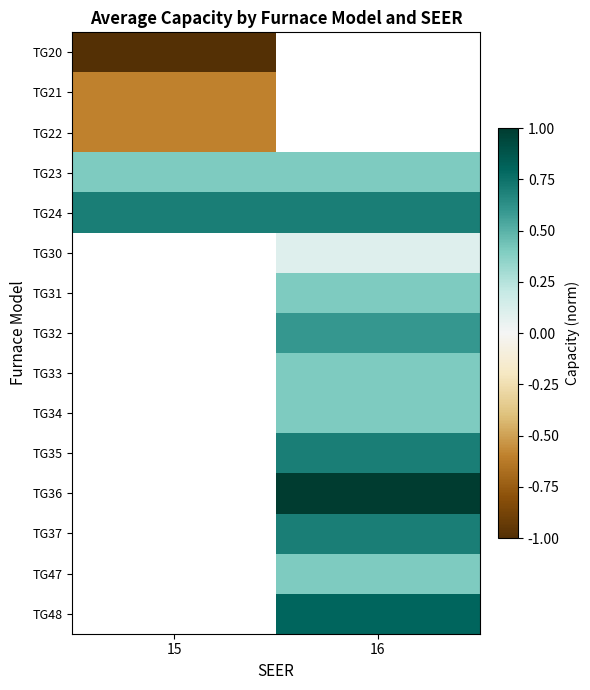

How many values in TG22 are below zero?

1